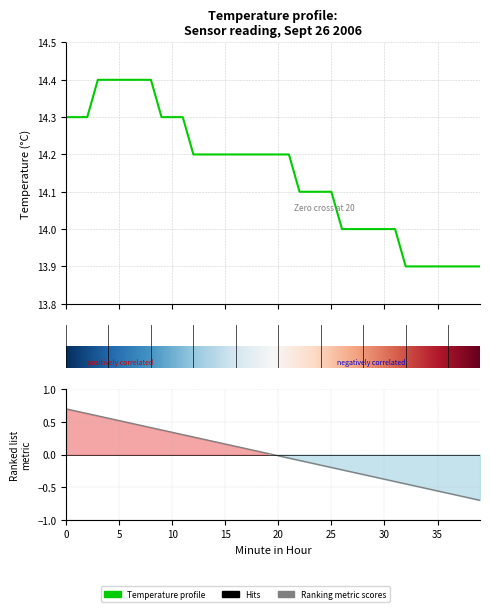

Reading left to right, extract all data points from this chart.

14.3	14.3	14.3	14.4	14.4	14.4	14.4	14.4	14.4	14.3	14.3	14.3	14.2	14.2	14.2	14.2	14.2	14.2	14.2	14.2	14.2	14.2	14.1	14.1	14.1	14.1	14.0	14.0	14.0	14.0	14.0	14.0	13.9	13.9	13.9	13.9	13.9	13.9	13.9	13.9